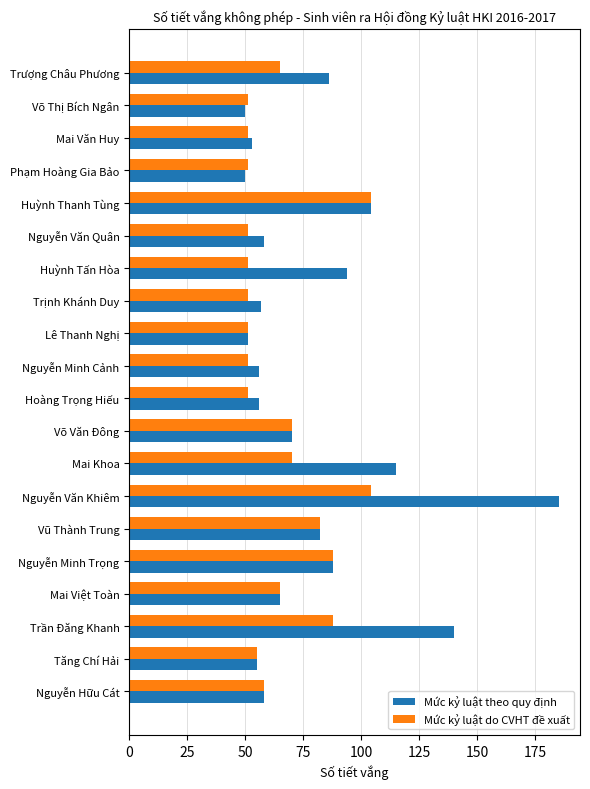

What is the difference between the second highest and second lowest values in the Mức kỷ luật do CVHT đề xuất series?

53